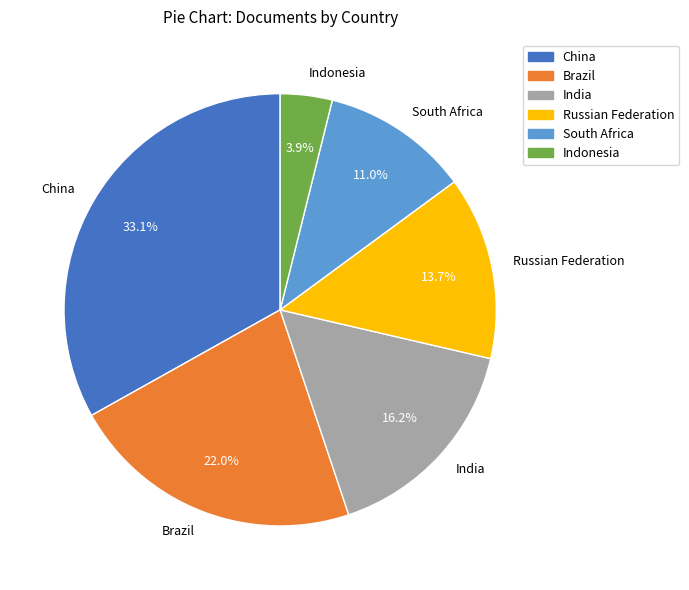

Count the number of slices in the pie.

6